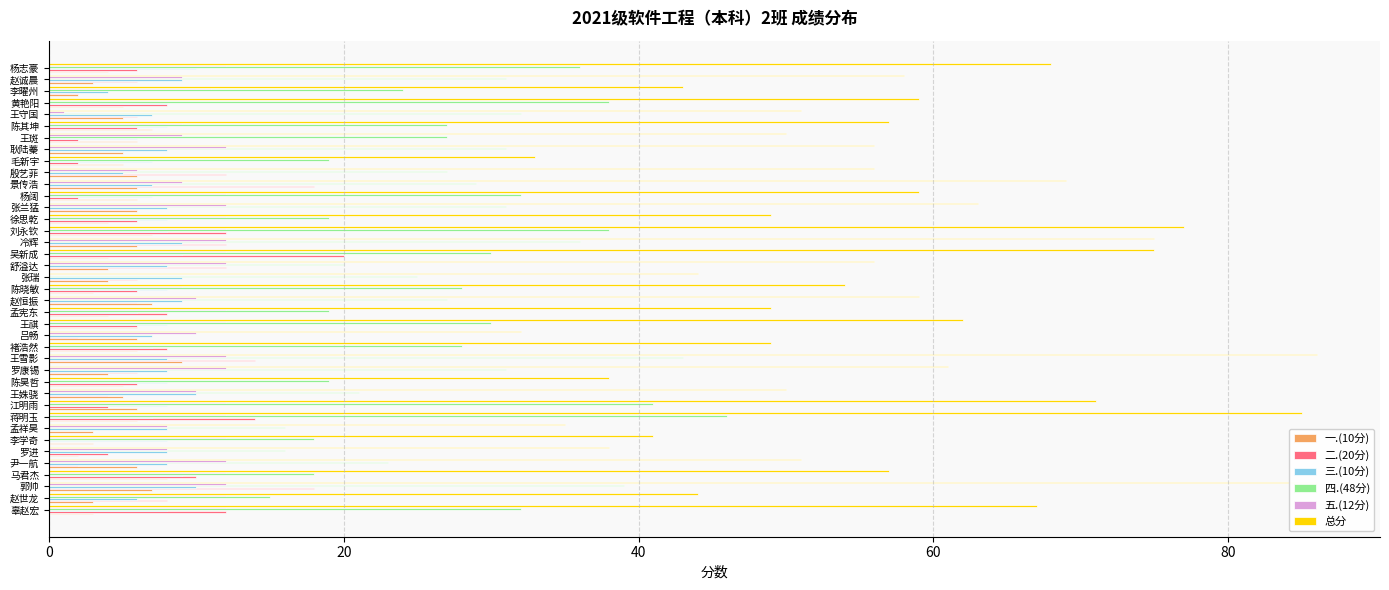

What is the average value of the 四.(48分) series?

27